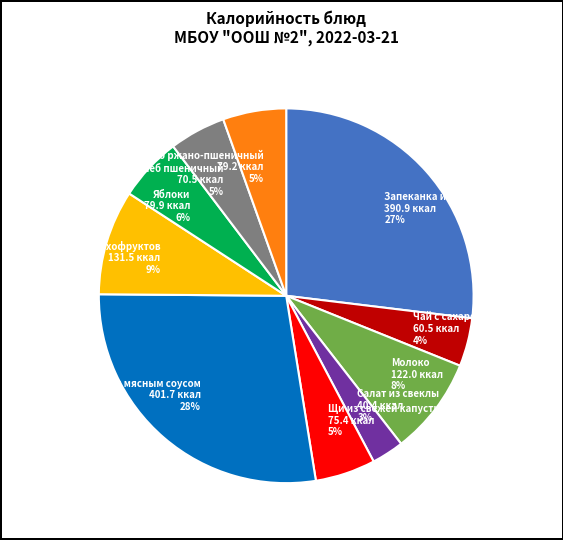

How many segments does this pie chart have?

10